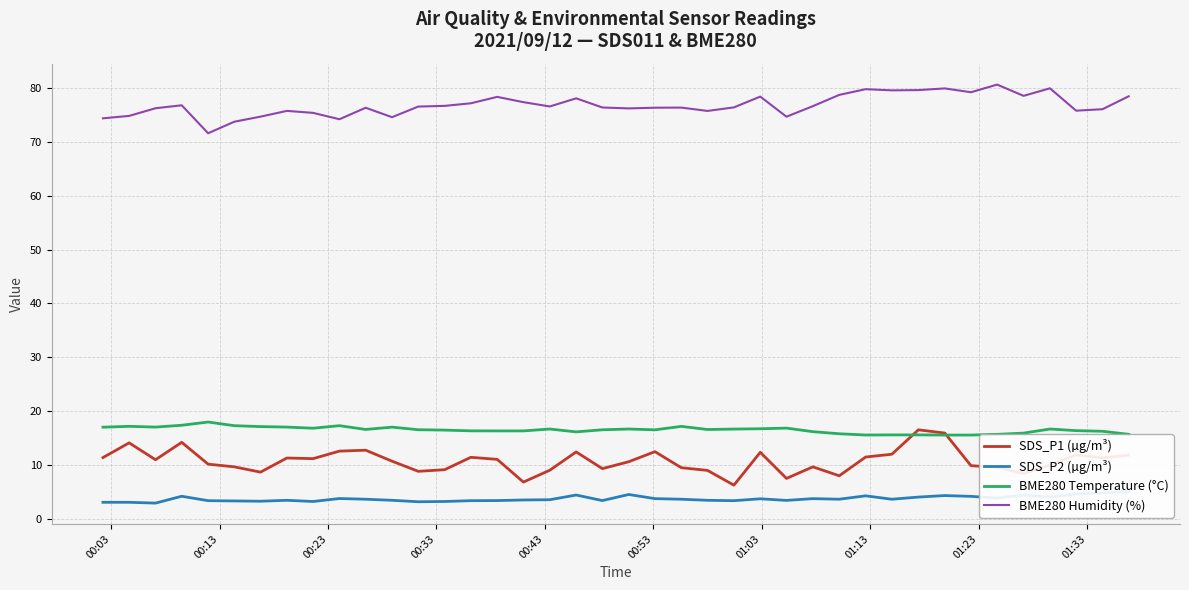

What is the highest value of the BME280 Temperature (°C) series?

18.0